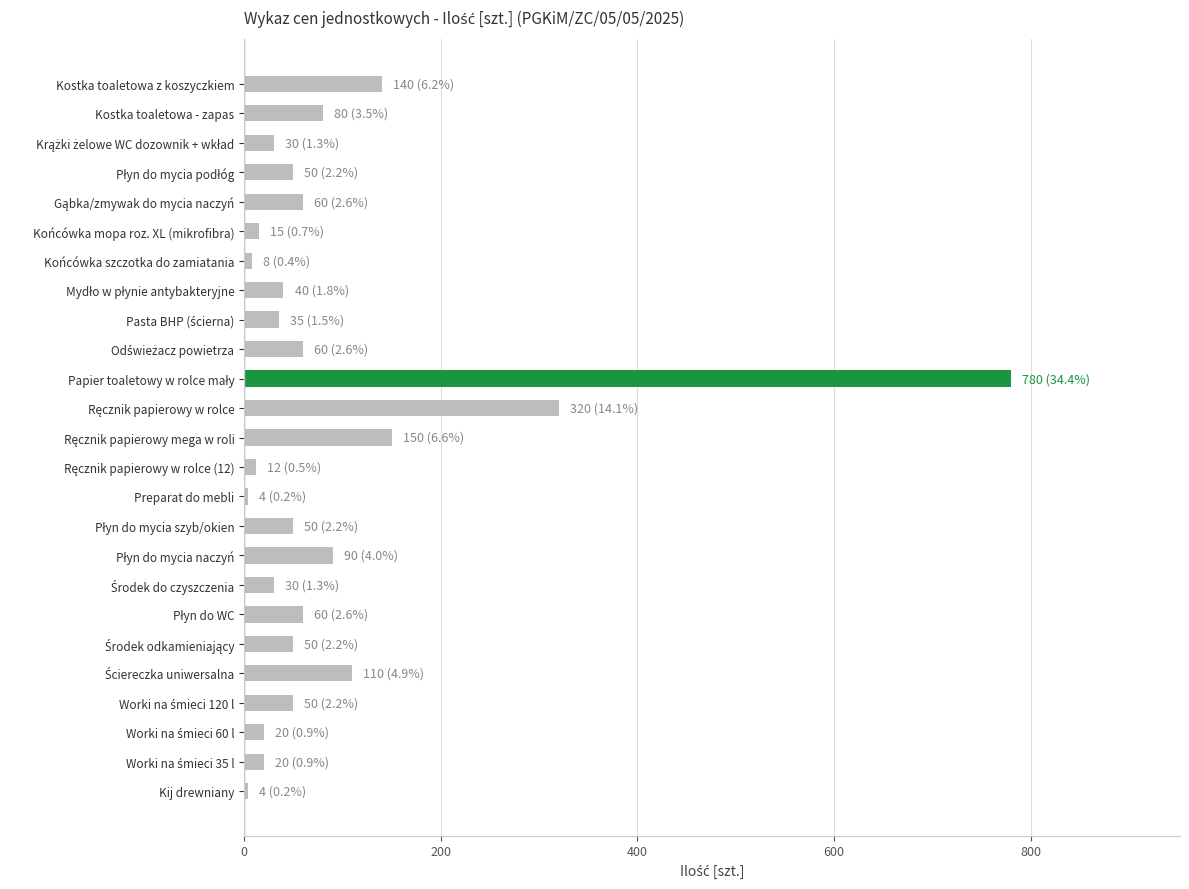

What is the label of the 1st bar from the bottom?

Kij drewniany